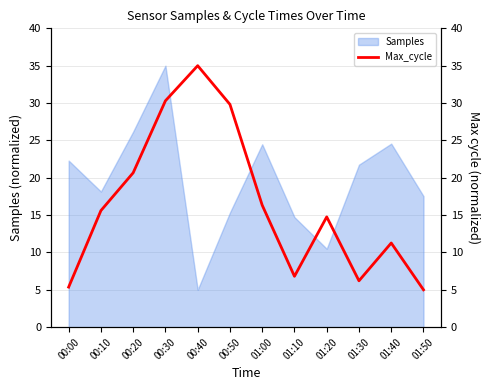

Reading left to right, transcribe all the data shown in this chart.

5.4	15.6	20.7	30.3	35.0	29.8	16.3	6.8	14.8	6.2	11.3	5.0